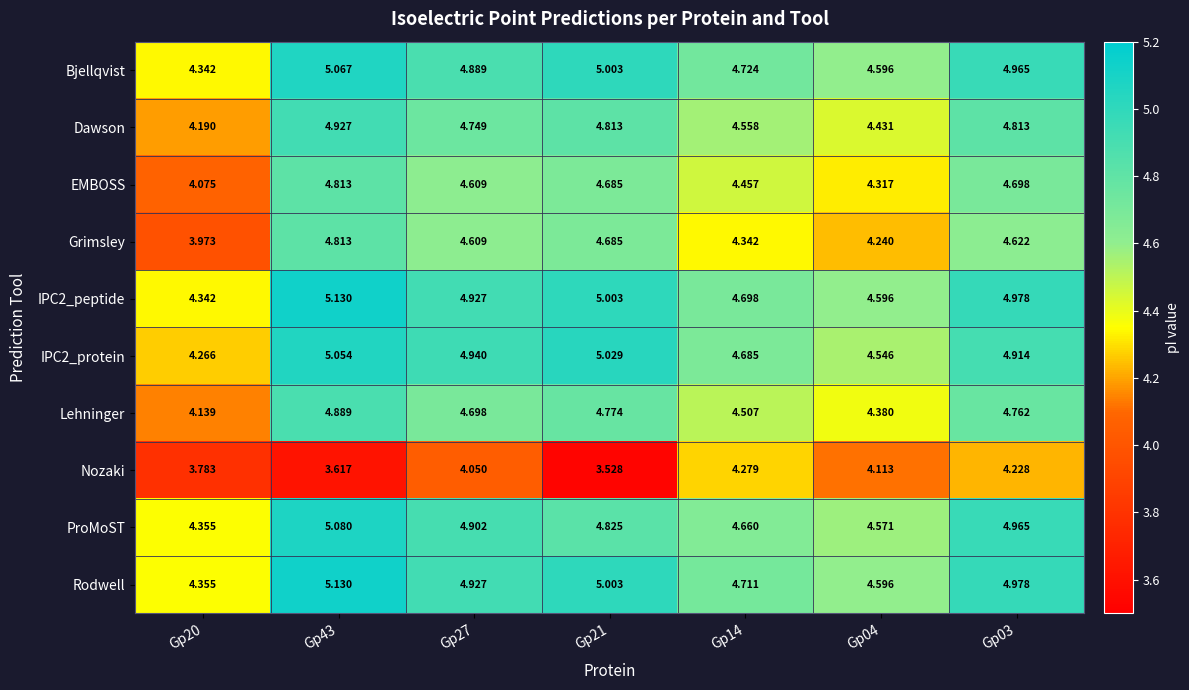

Which series has the widest spread of values?

Grimsley